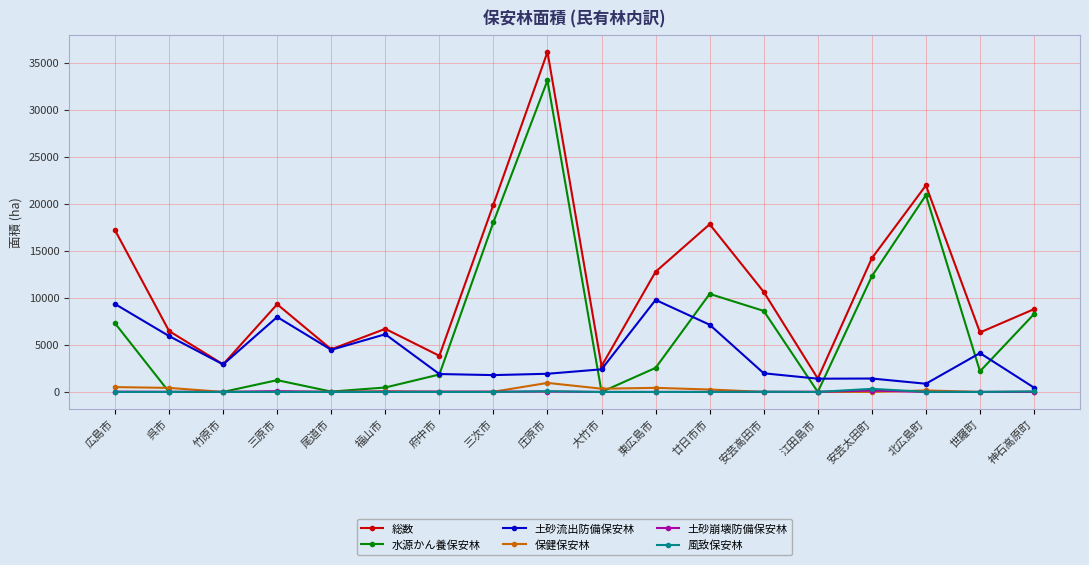

At which label does 水源かん養保安林 first exceed 2559?

広島市